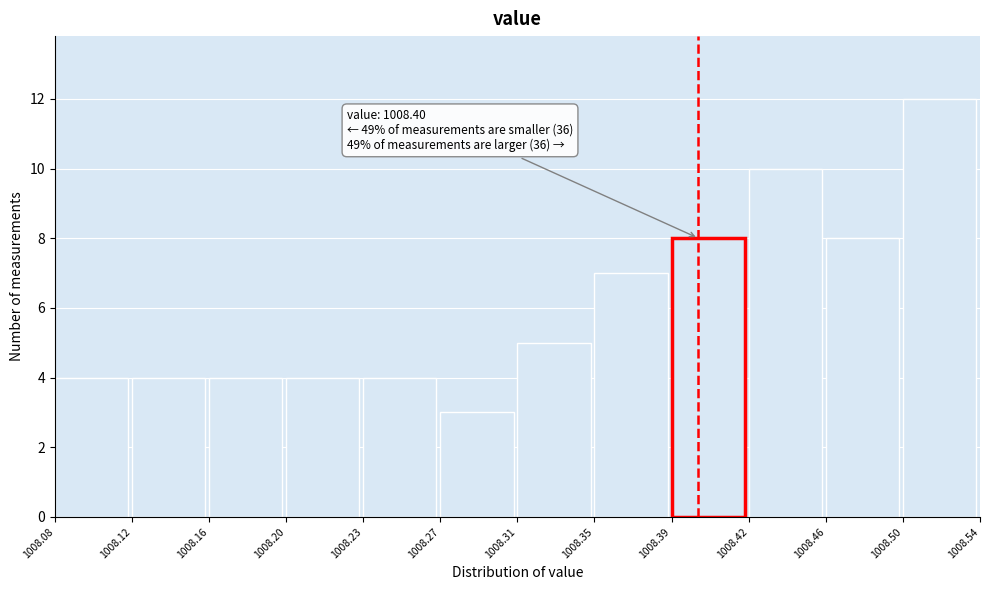

Reading right to left, what are all the values shown in this chart?

12	8	10	8	7	5	3	4	4	4	4	4